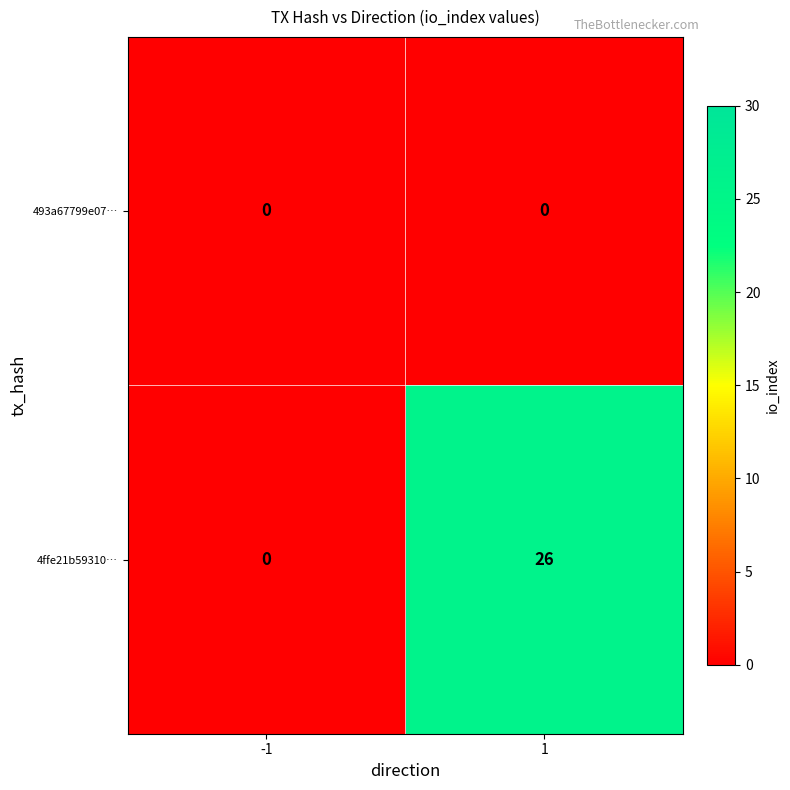

What is the sum of the 4ffe21b59310… values at 1 and -1?

26